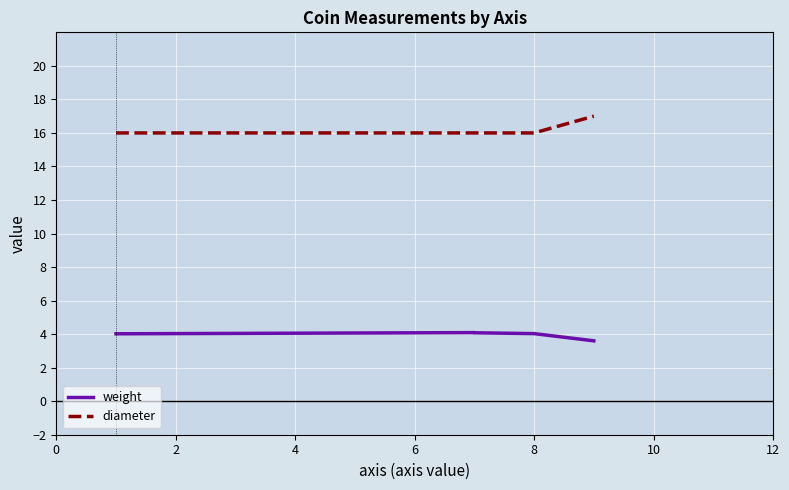

List the series in order of their overall mean, highest first.

diameter, weight